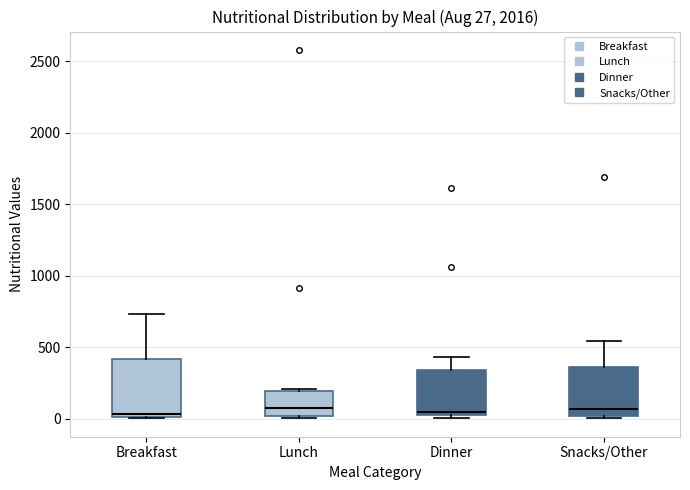

Comparing the boxes themselves (not the whiskers), which one is the tallest?

Breakfast